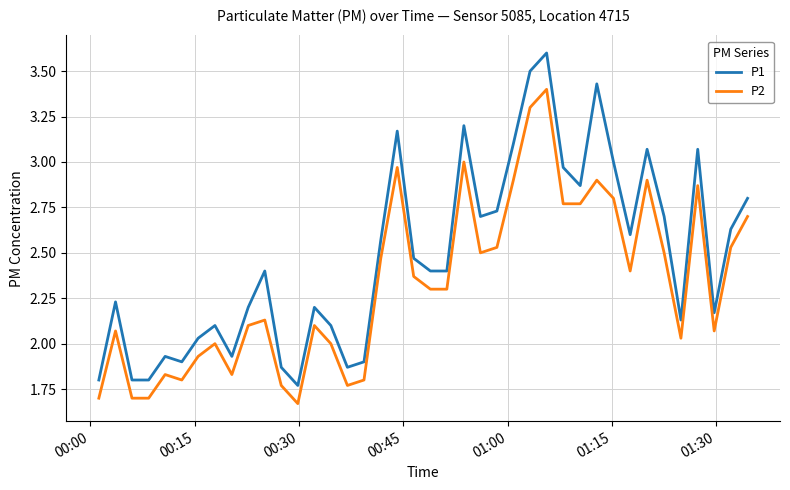

Which series has the largest total across all categories?

P1